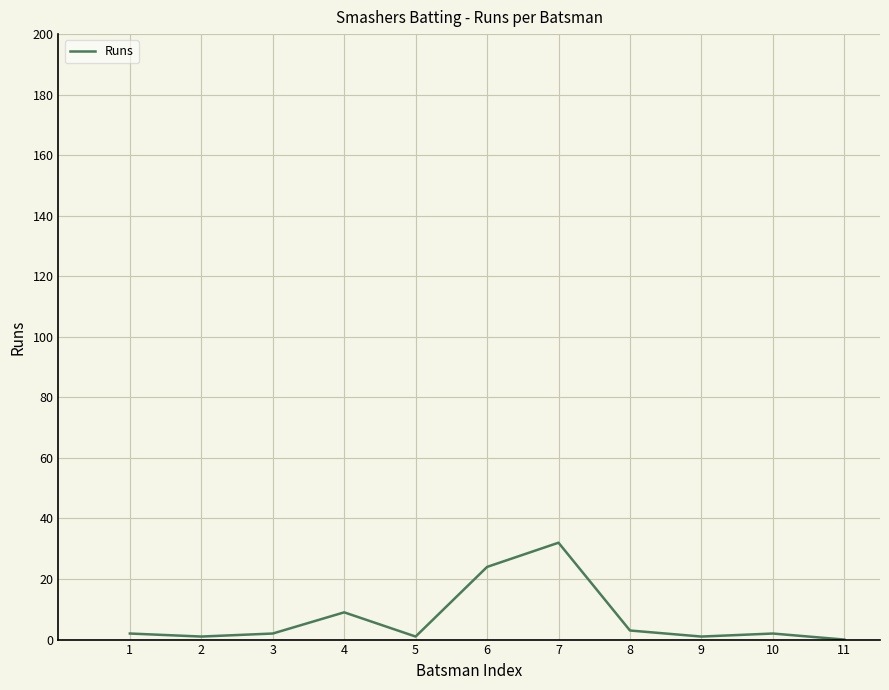

True or false: there are more than 1 points higher than both neighbors.

True